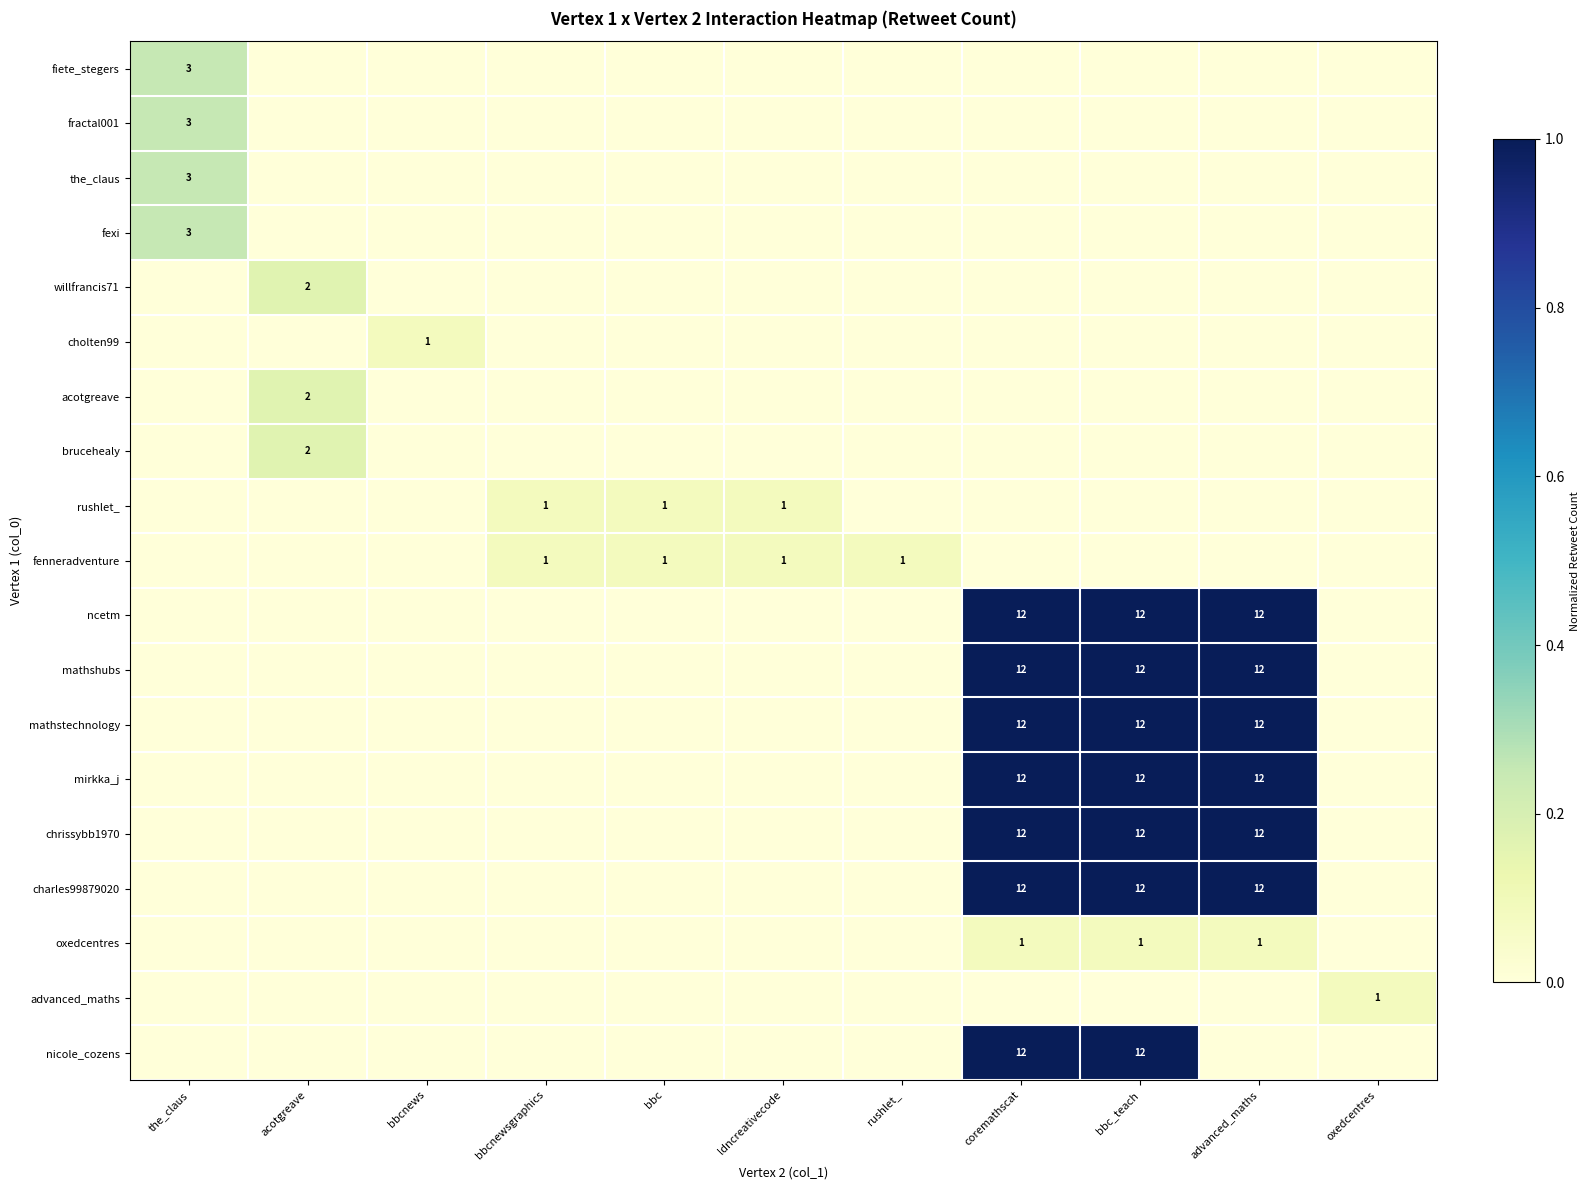

How many values in the fiete_stegers series exceed 0?

1